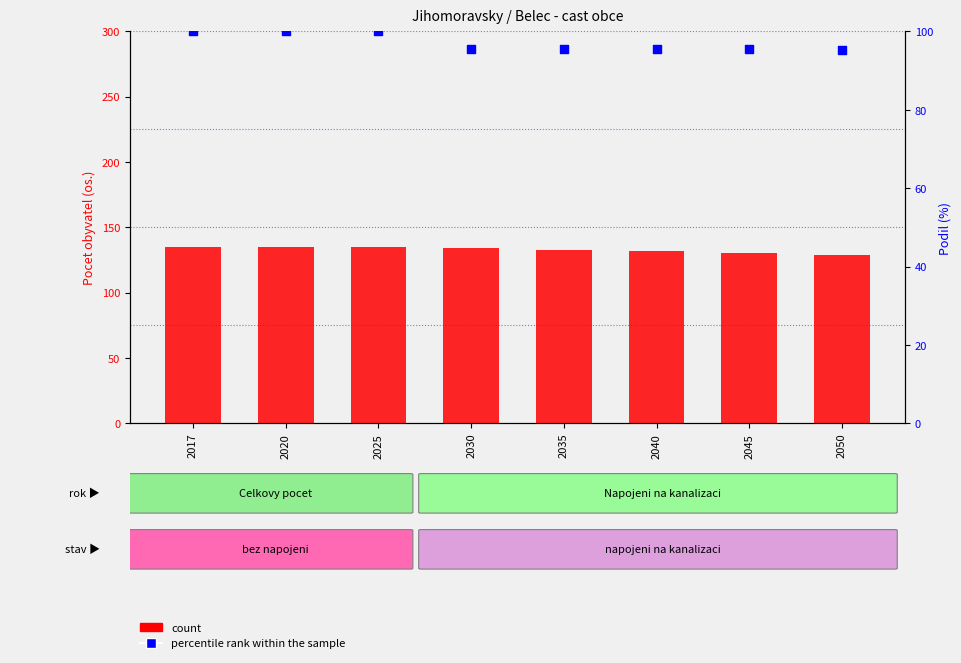

Which series has the largest total across all categories?

count